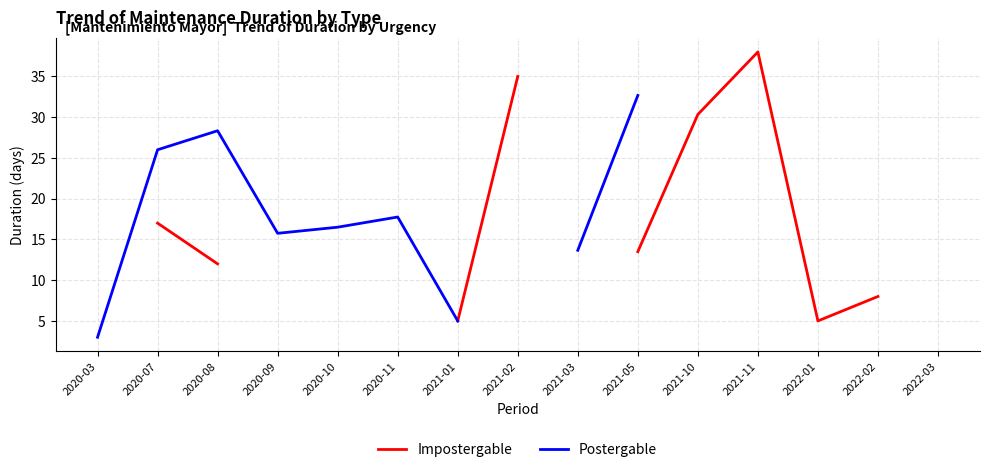

How many values in the Impostergable series are below 8?

2